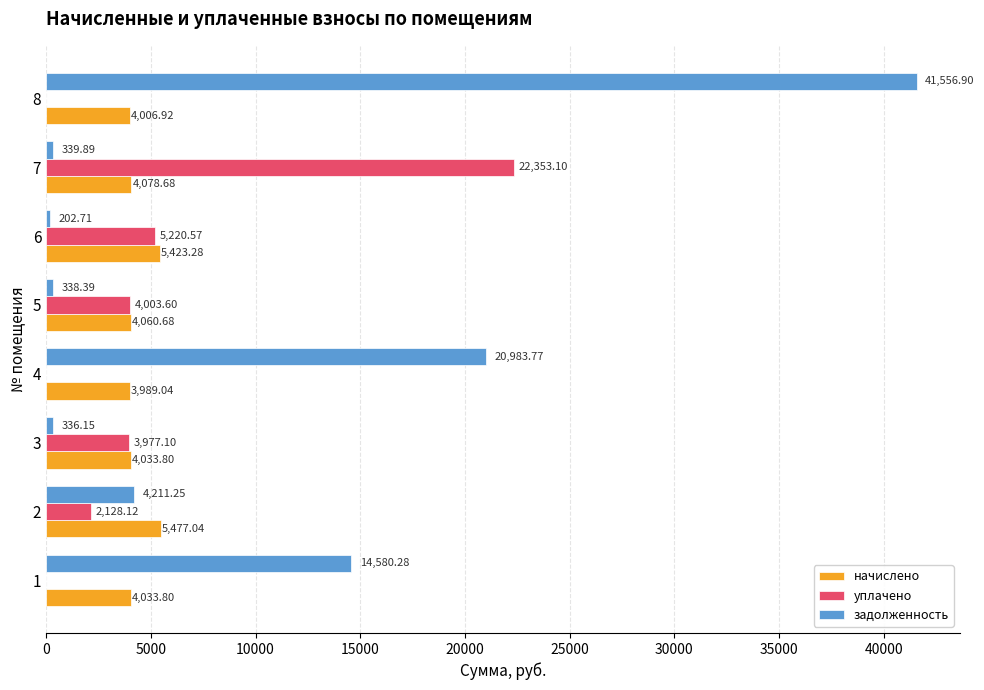

What is the sum of the задолженность values at 8 and 1?

56137.2